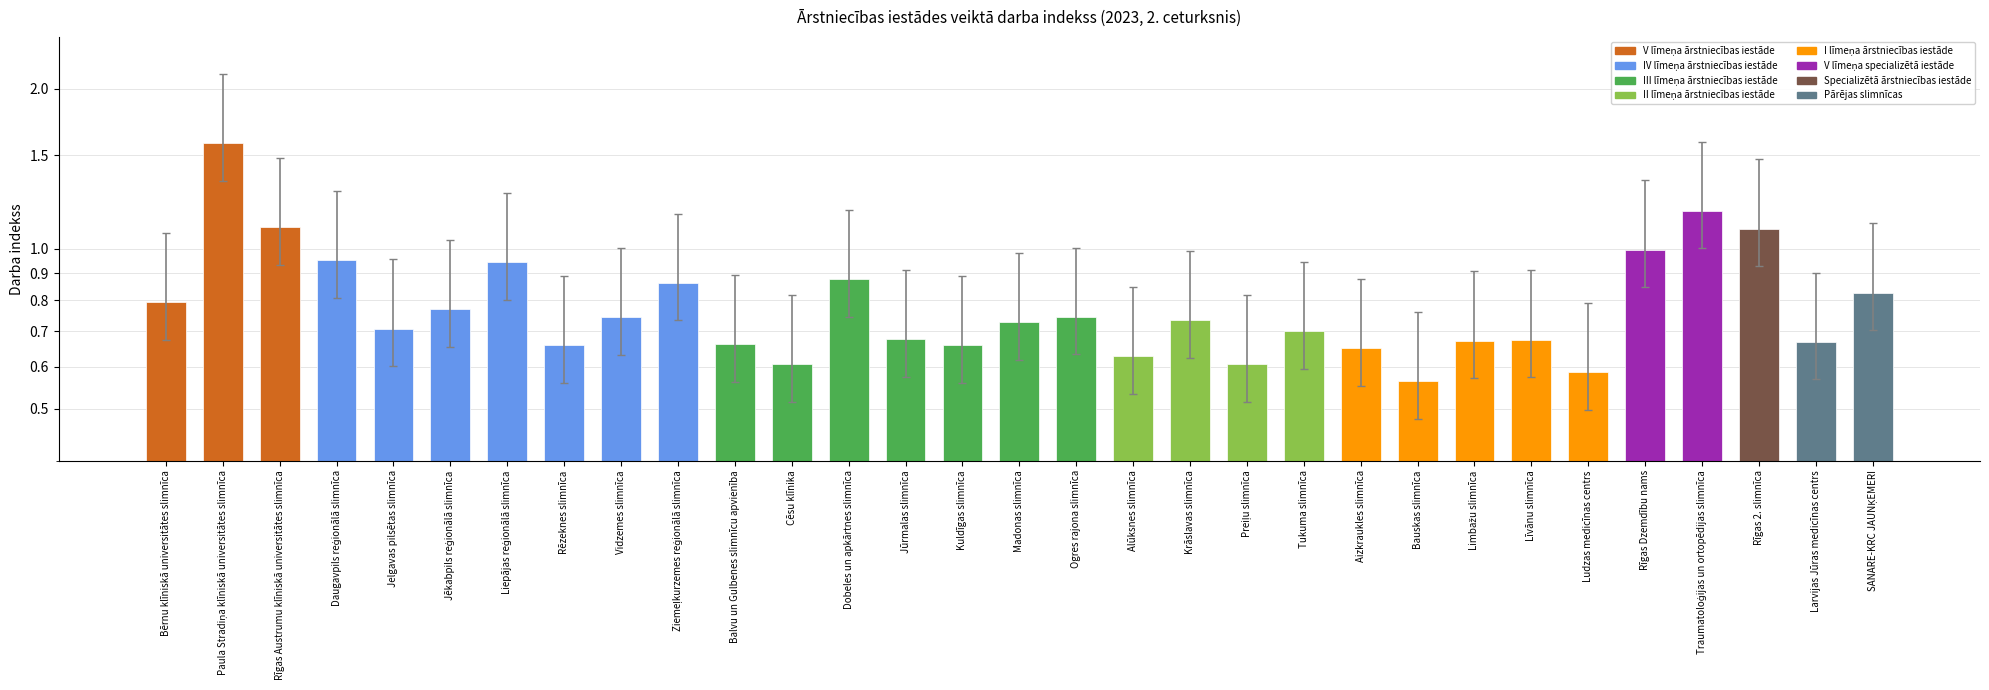

List the labels in order of value, largest first.

Paula Stradiņa klīniskā universitātes slimnīca, Traumatoloģijas un ortopēdijas slimnīca, Rīgas Austrumu klīniskā universitātes slimnīca, Rīgas 2. slimnīca, Rīgas Dzemdību nams, Daugavpils reģionālā slimnīca, Liepājas reģionālā slimnīca, Dobeles un apkārtnes slimnīca, Ziemeļkurzemes reģionālā slimnīca, SANARE-KRC JAUNĶEMERI, Bērnu klīniskā universitātes slimnīca, Jēkabpils reģionālā slimnīca, Ogres rajona slimnīca, Vidzemes slimnīca, Krāslavas slimnīca, Madonas slimnīca, Jelgavas pilsētas slimnīca, Tukuma slimnīca, Jūrmalas slimnīca, Līvānu slimnīca, Limbažu slimnīca, Larvijas Jūras medicīnas centrs, Balvu un Gulbenes slimnīcu apvienība, Kuldīgas slimnīca, Rēzeknes slimnīca, Aizkraukles slimnīca, Alūksnes slimnīca, Preiļu slimnīca, Cēsu klīnika, Ludzas medicīnas centrs, Bauskas slimnīca